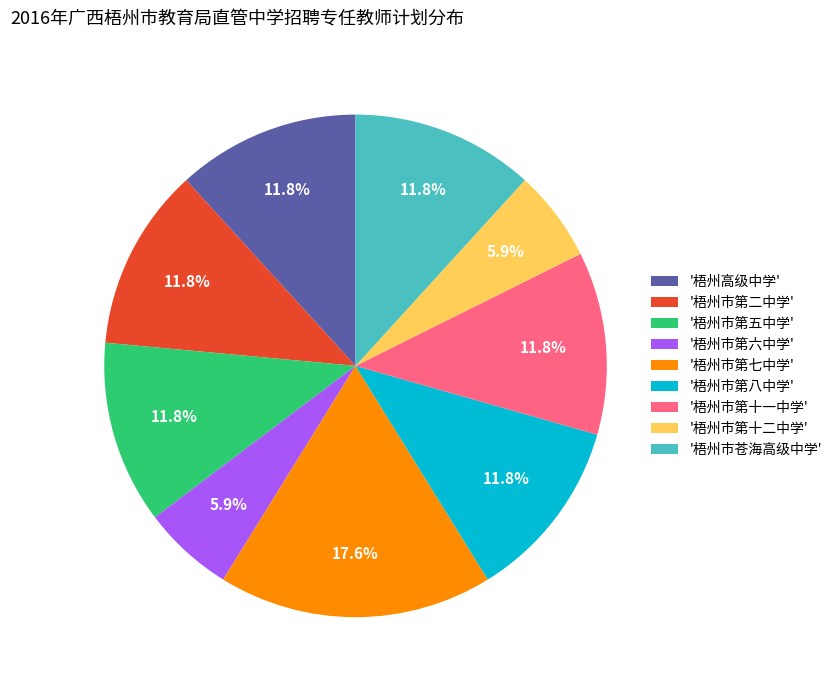

Between '梧州市第七中学' and '梧州市第八中学', which is larger?

'梧州市第七中学'